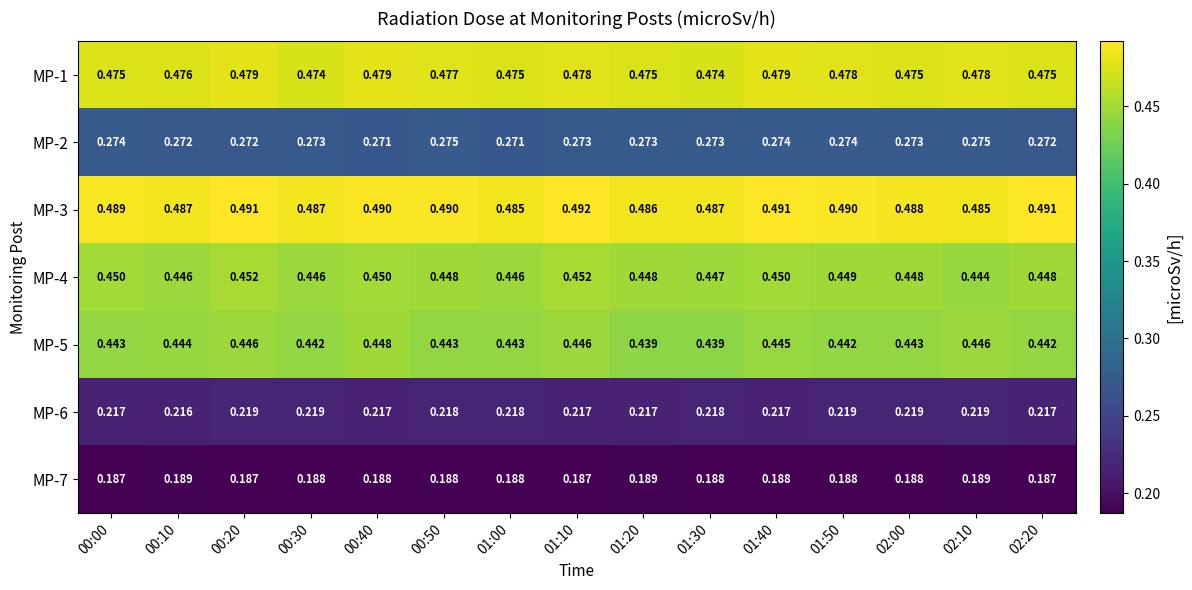

At how many categories does at least one series exceed 0?

15